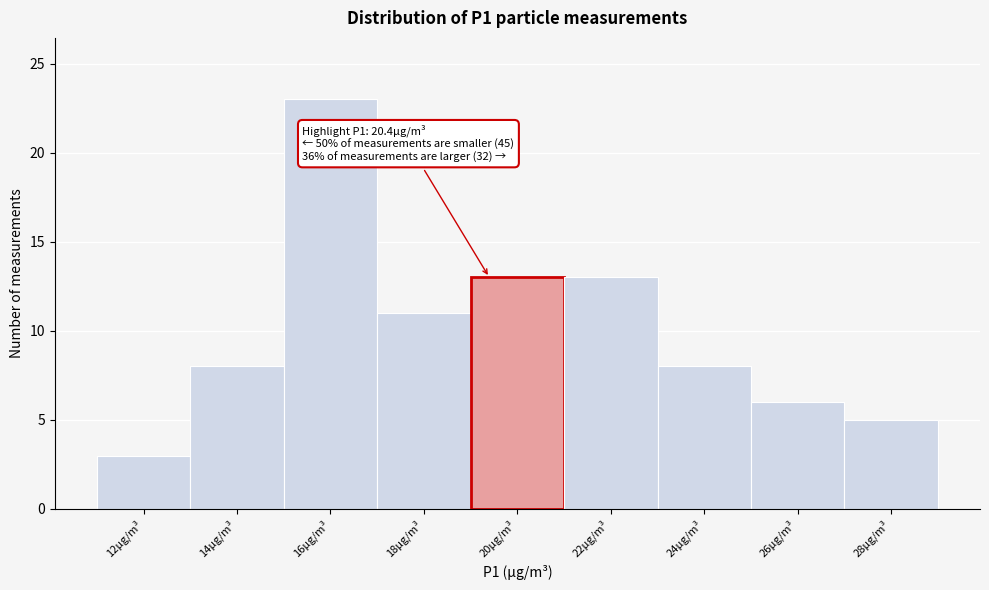

Reading right to left, transcribe all the data shown in this chart.

5	6	8	13	13	11	23	8	3